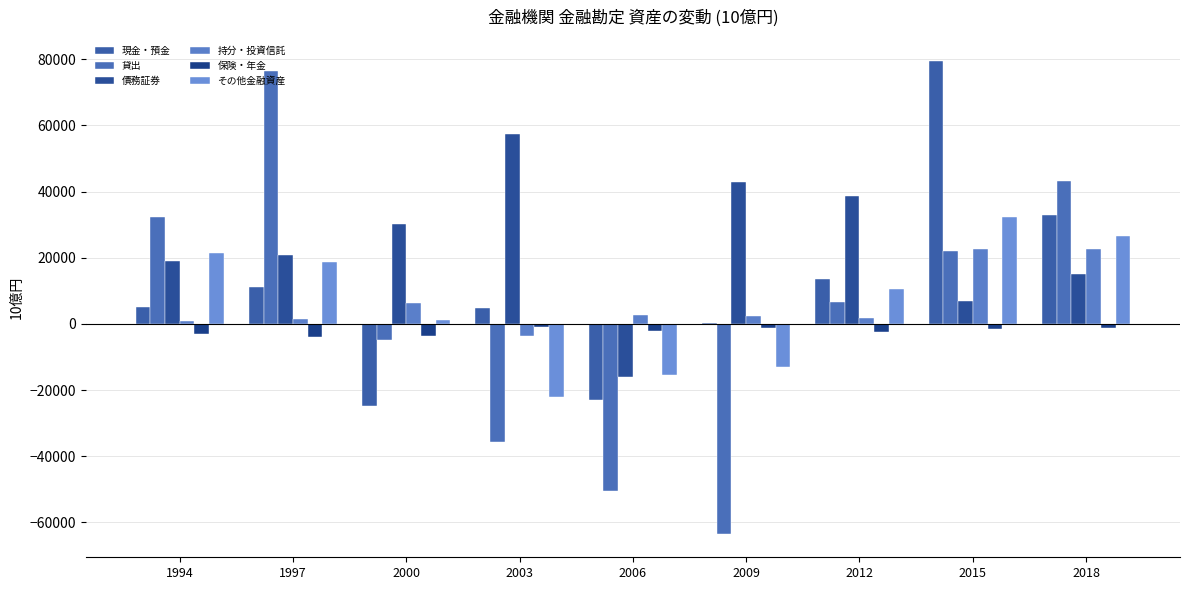

How many distinct data groups are displayed?

6